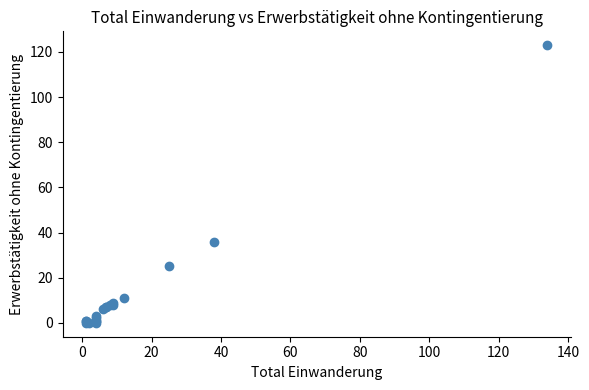

What Y value in the scatter plot is closest to 61?

36